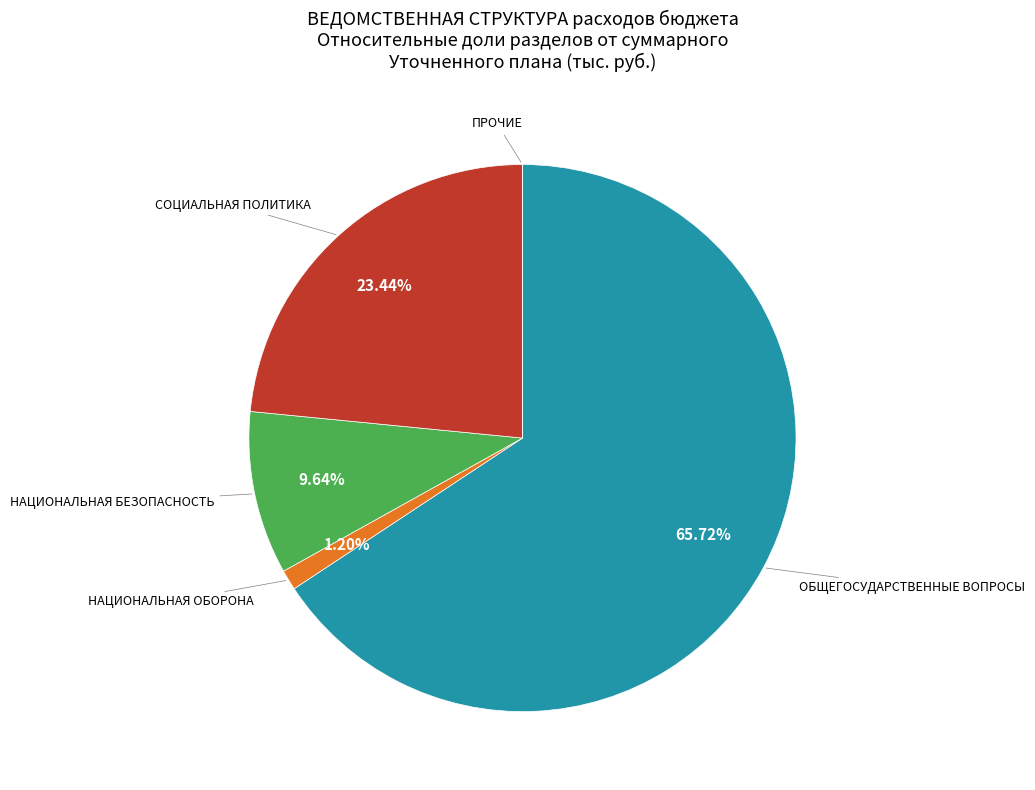

Is there a majority slice in this chart?

Yes